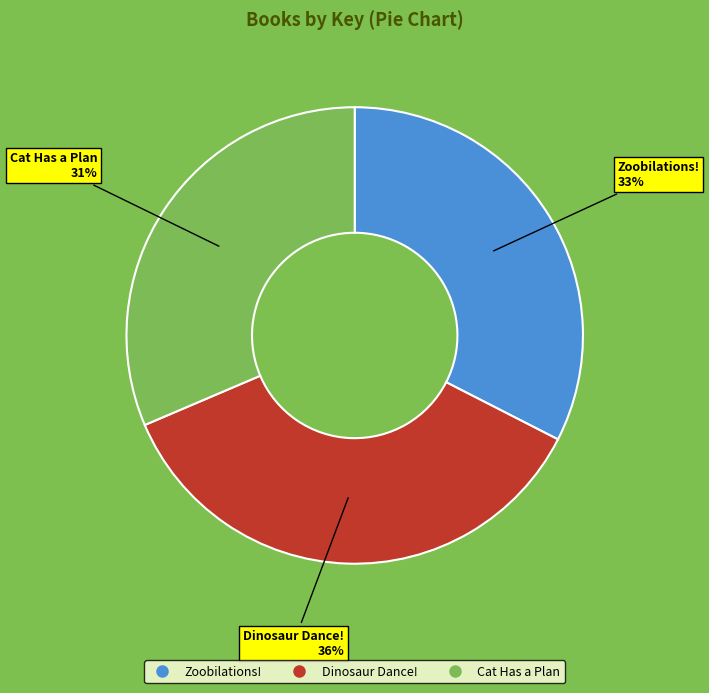

Which slice is the largest?

Dinosaur Dance!